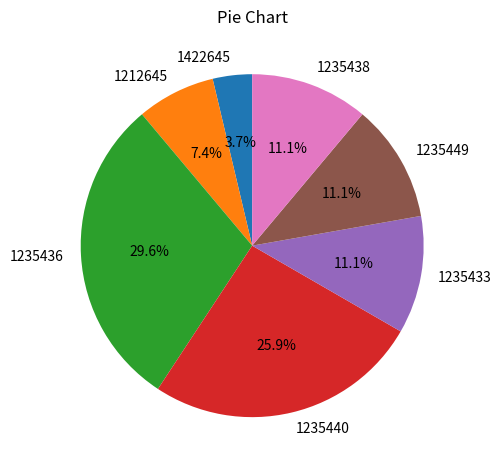

Is it true that 1422645 is 13% of the pie?

False